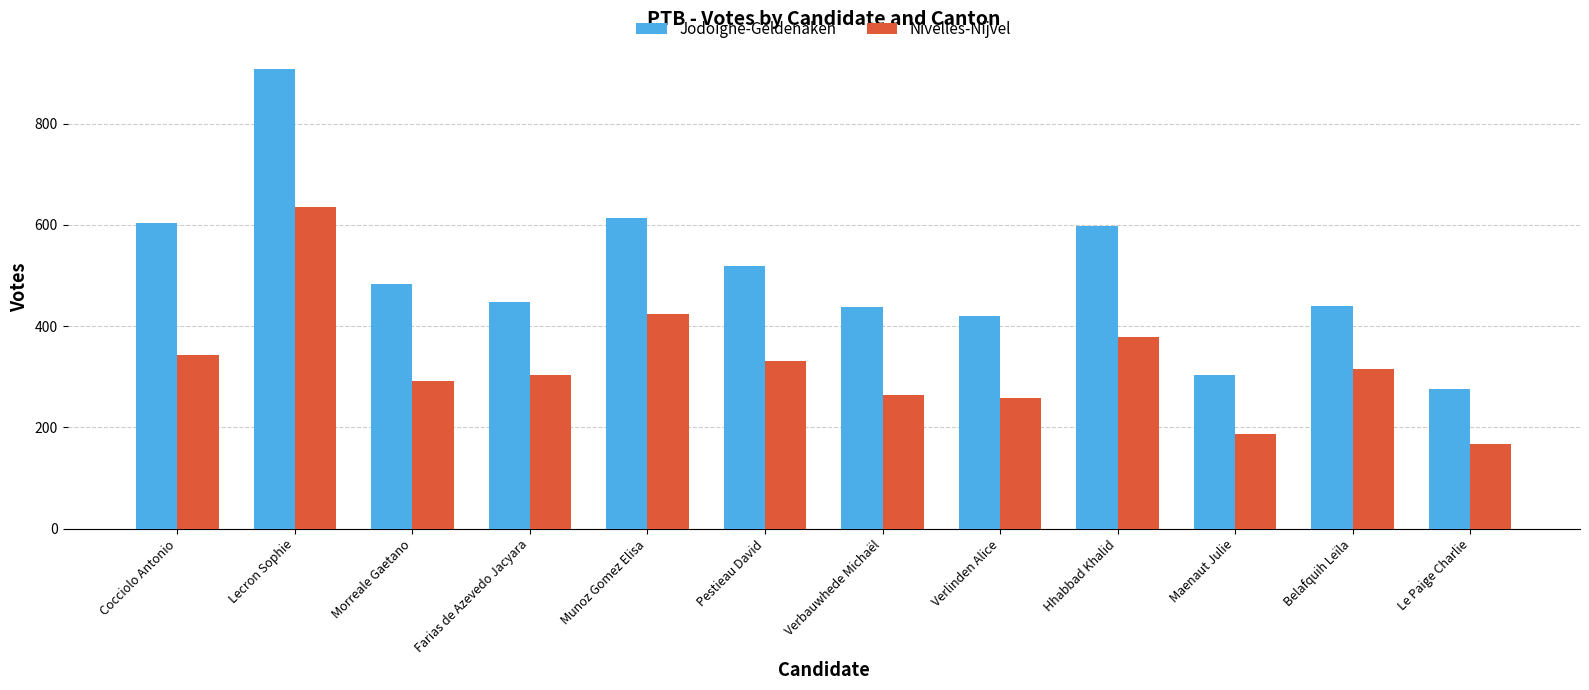

What is the value of the Nivelles-Nijvel bar at the 9th from the left?

378